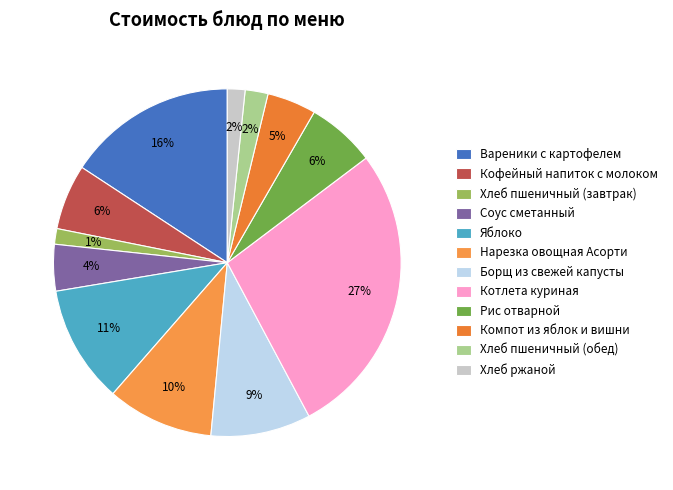

Rank the categories by value from lowest to highest.

Хлеб пшеничный (завтрак), Хлеб ржаной, Хлеб пшеничный (обед), Соус сметанный, Компот из яблок и вишни, Кофейный напиток с молоком, Рис отварной, Борщ из свежей капусты, Нарезка овощная Асорти, Яблоко, Вареники с картофелем, Котлета куриная